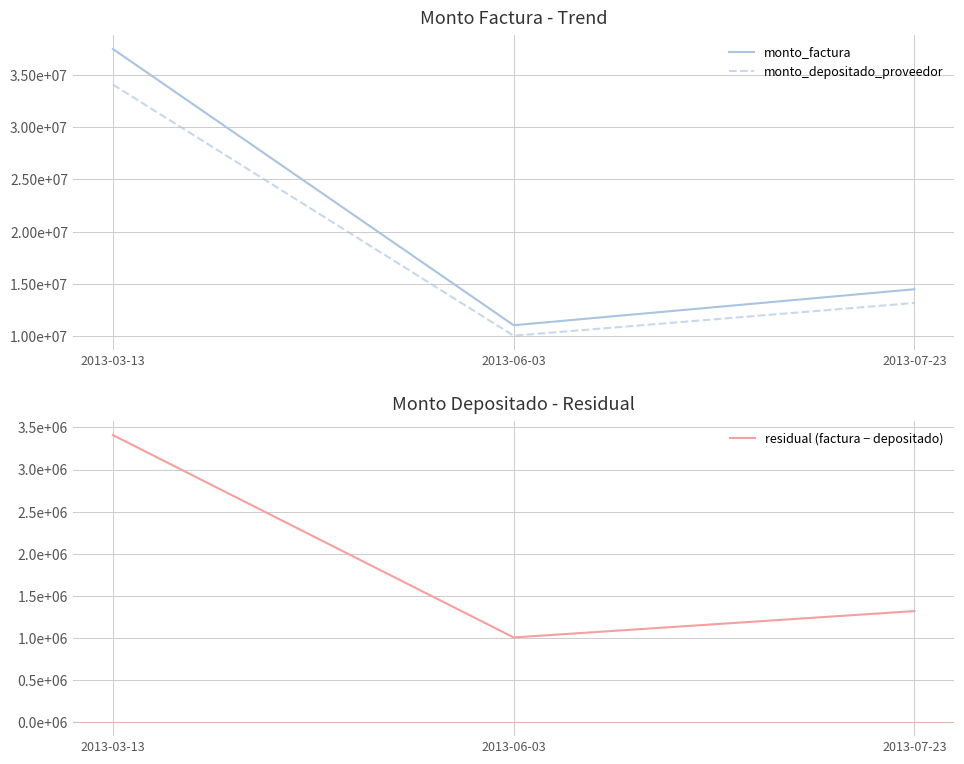

Count the residual (factura − depositado) values in the range 1002882 to 3409091.

3